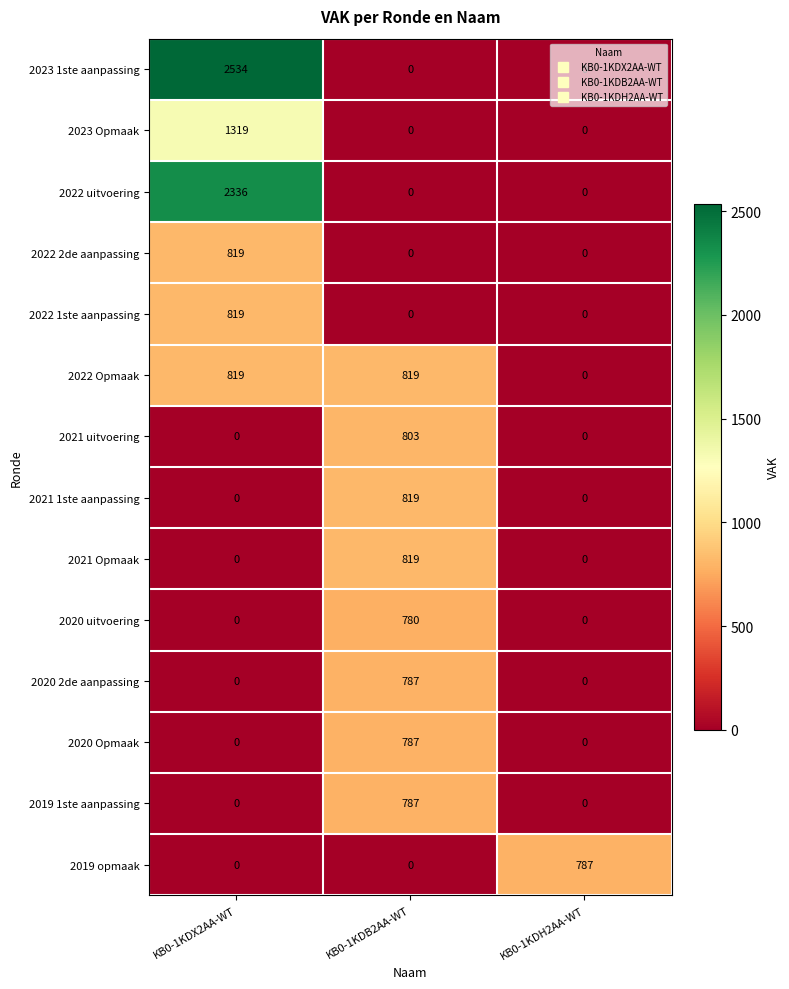

Which series has the widest spread of values?

2023 1ste aanpassing